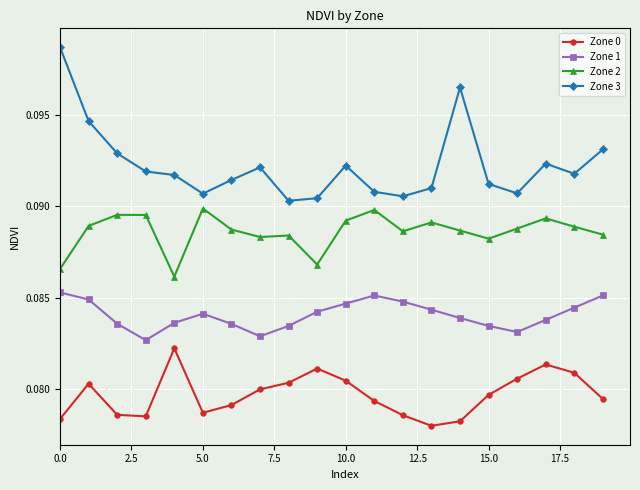

Which series has the largest range (max minus min)?

Zone 3